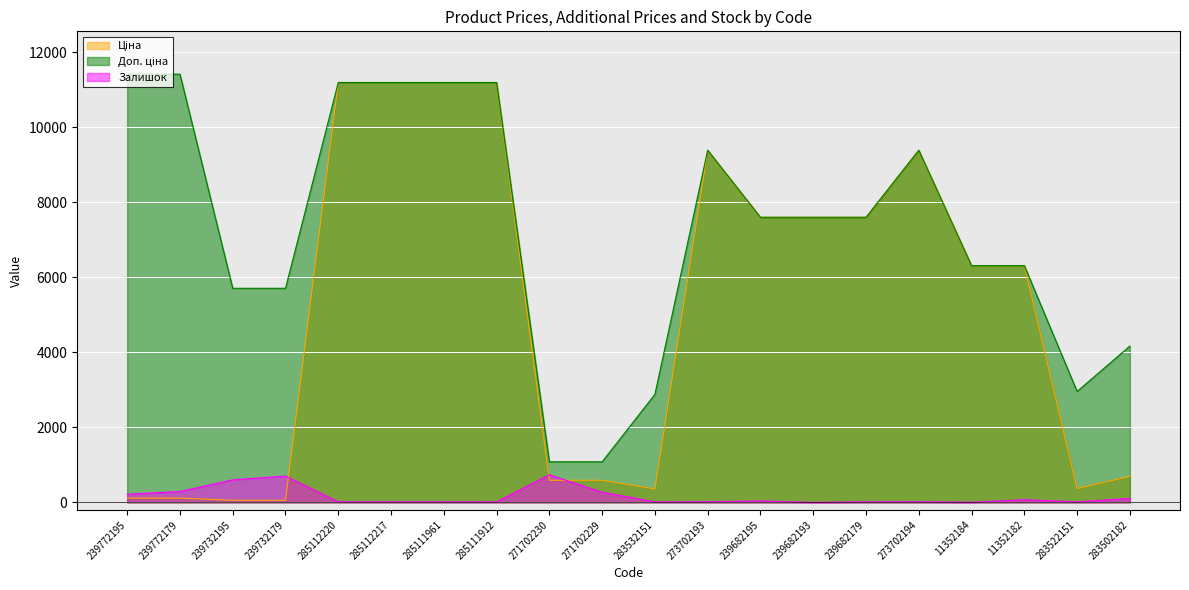

The value of Ціна at 285111961 is 3224.7. True or false?

False